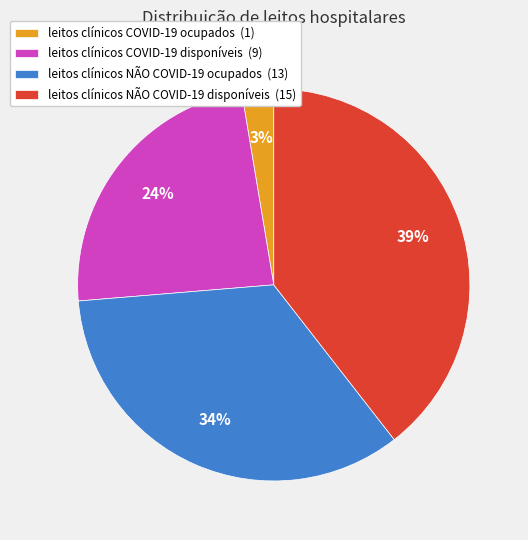

How many slices are in this pie chart?

4